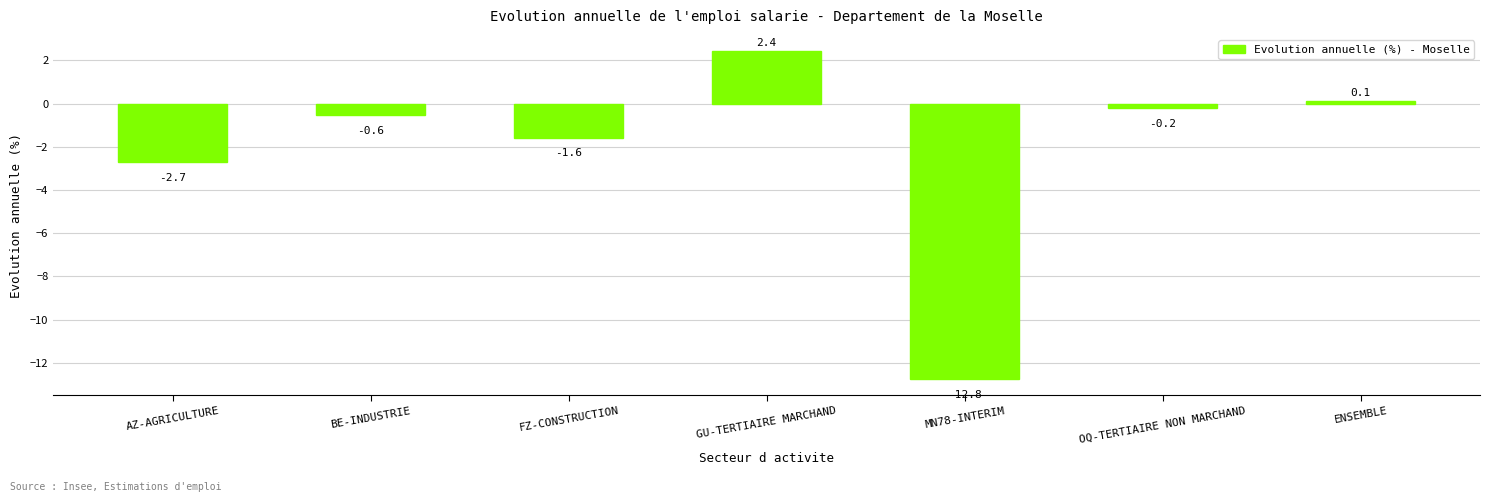

How many series are shown in this chart?

1